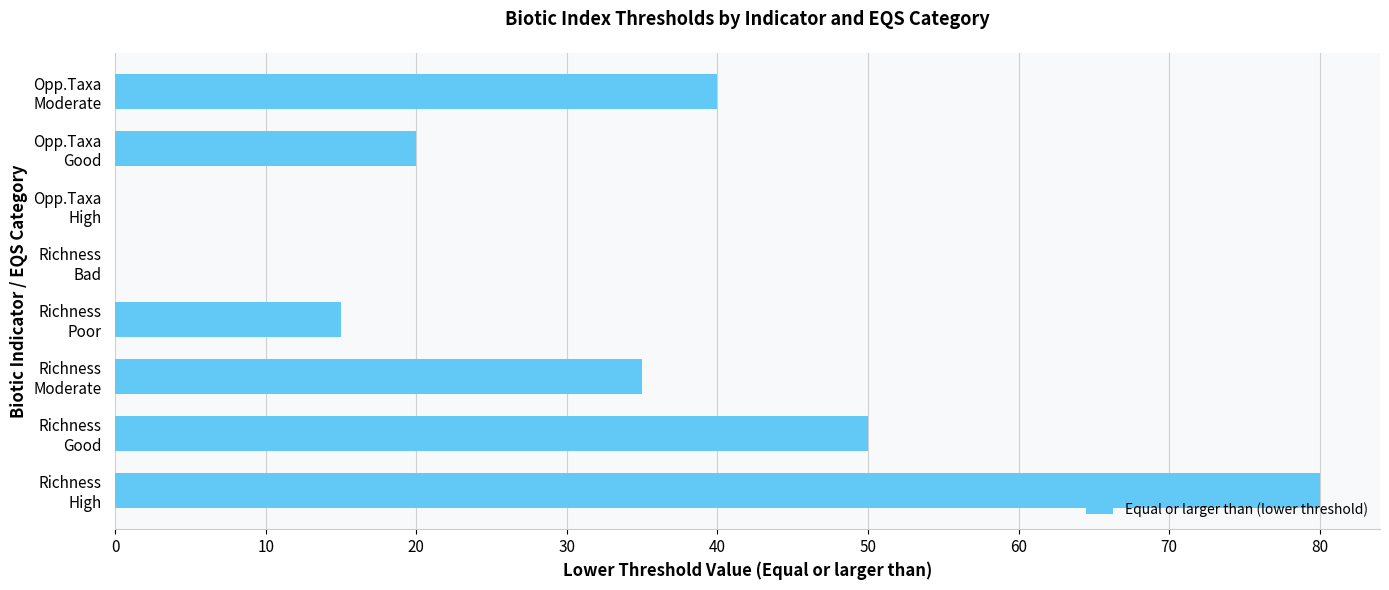

What is the maximum value shown in the chart?

80.0